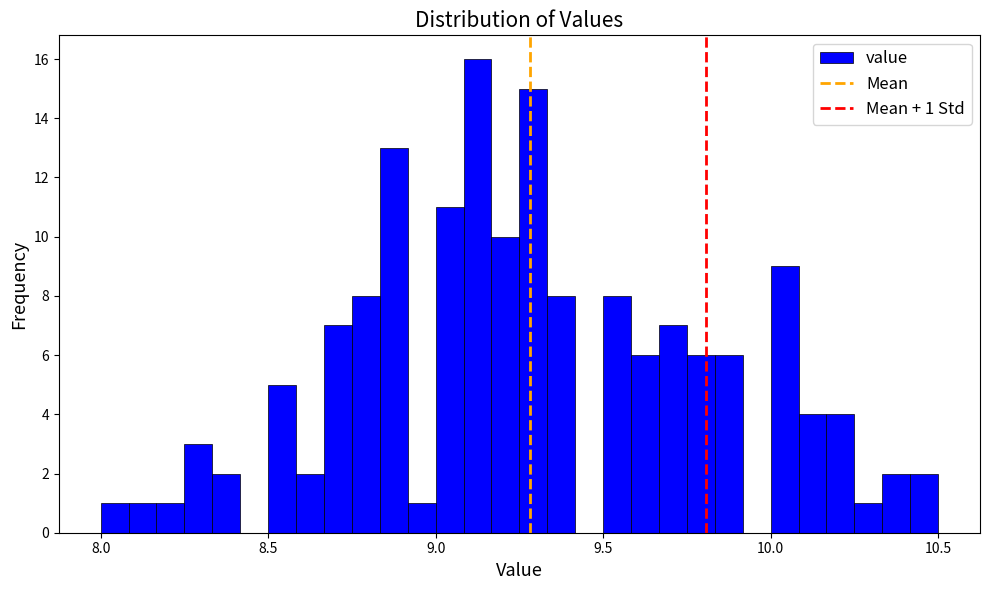

Read against the x-axis, roughly where is the centre of the tallest bar?

9.15